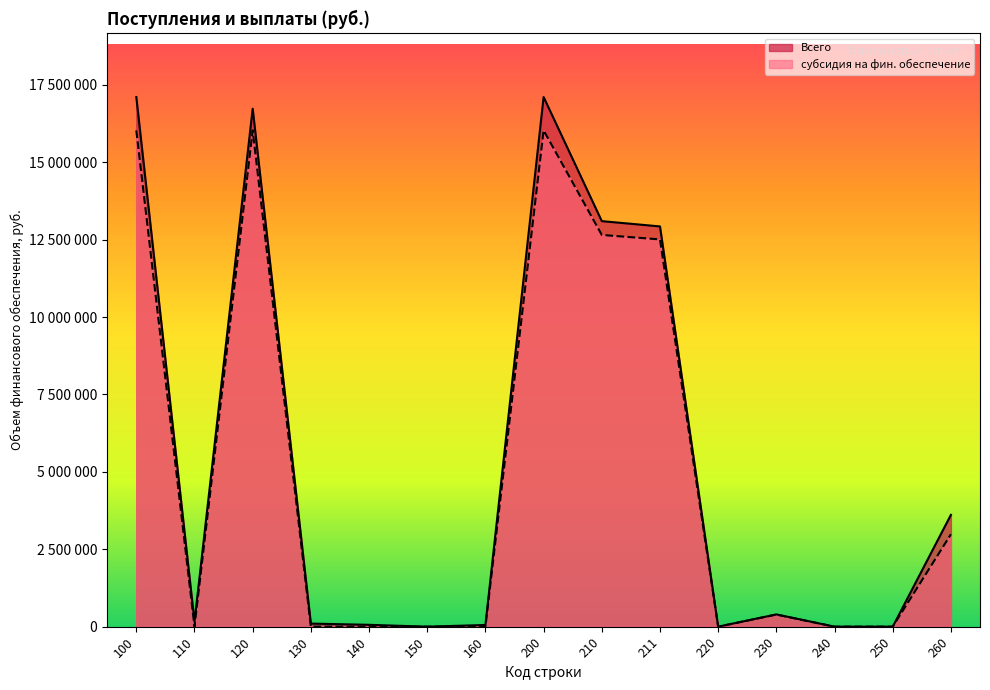

Count the number of data series in this chart.

2